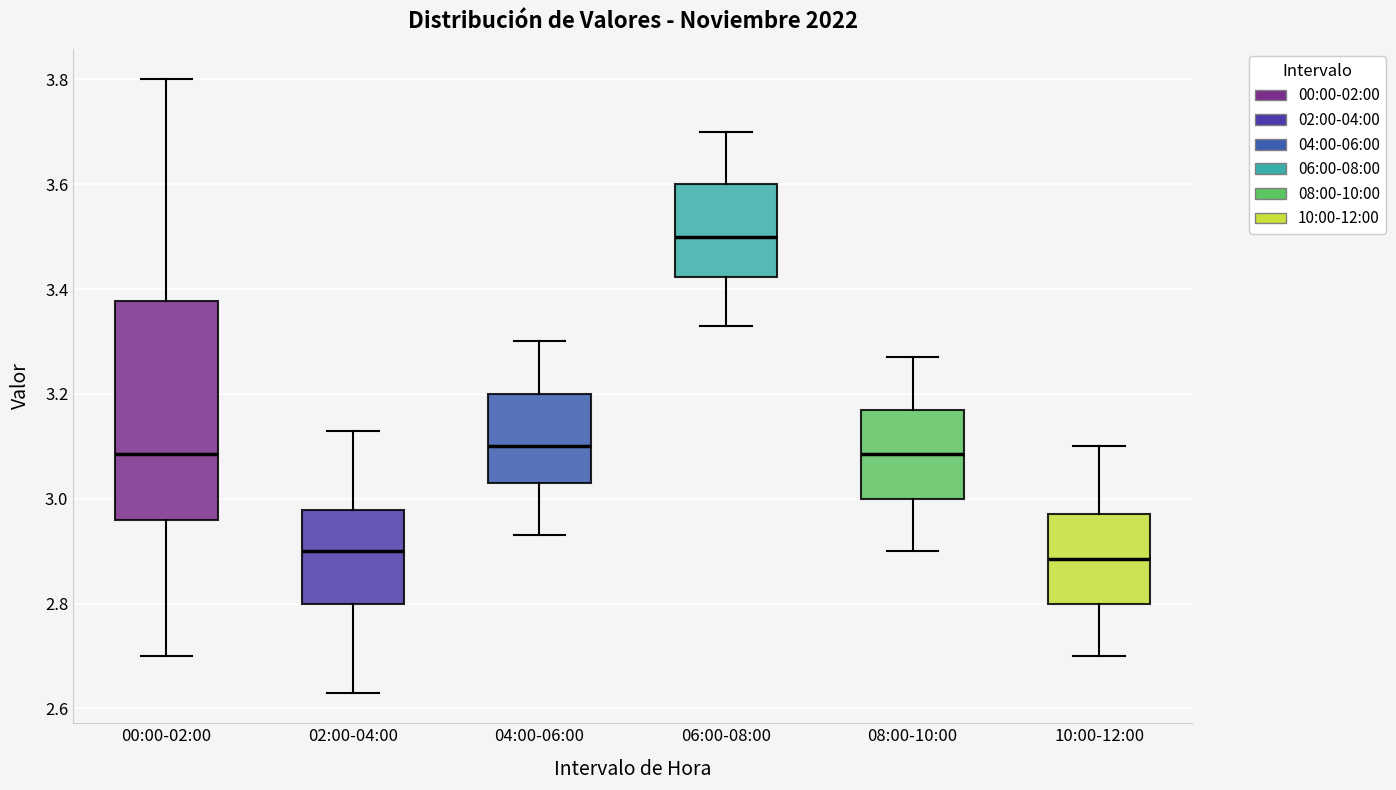

Which box is the tallest, from its lower edge to its upper edge?

00:00-02:00